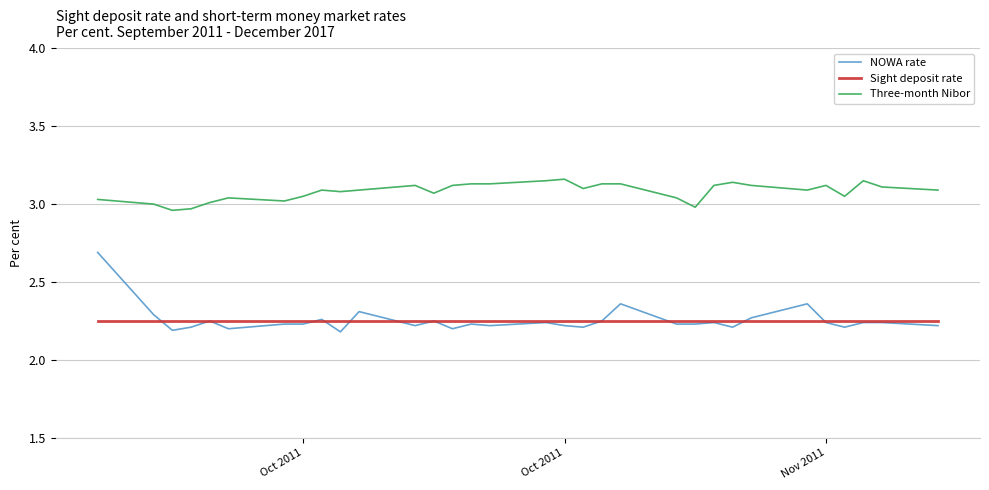

Which series has the largest range (max minus min)?

NOWA rate